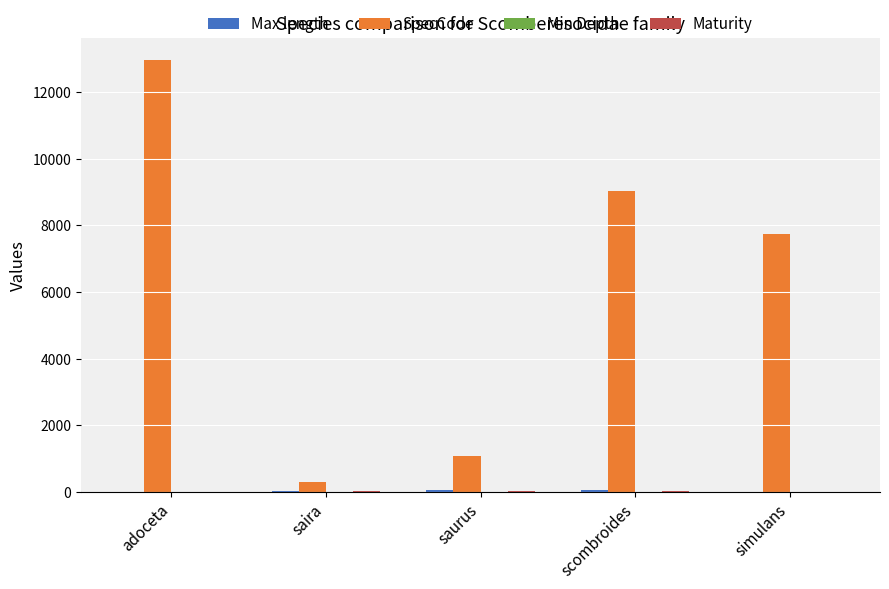

What is the greatest value displayed?

12967.0